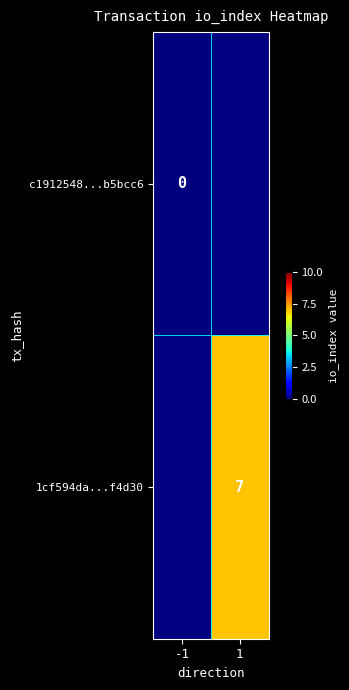

The 1cf594da...f4d30 series shows 7 at 1. True or false?

True